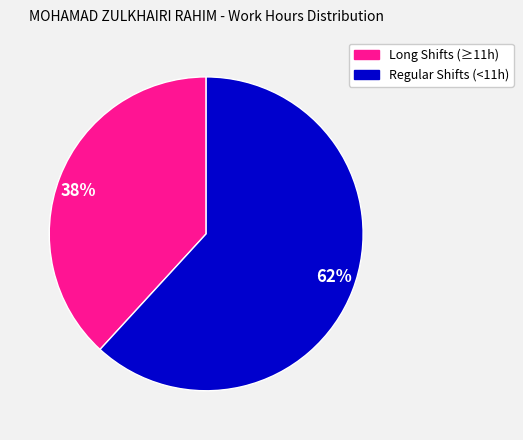

To the nearest percent, what is the difference between the 38% and 62% slice percentages?

24%